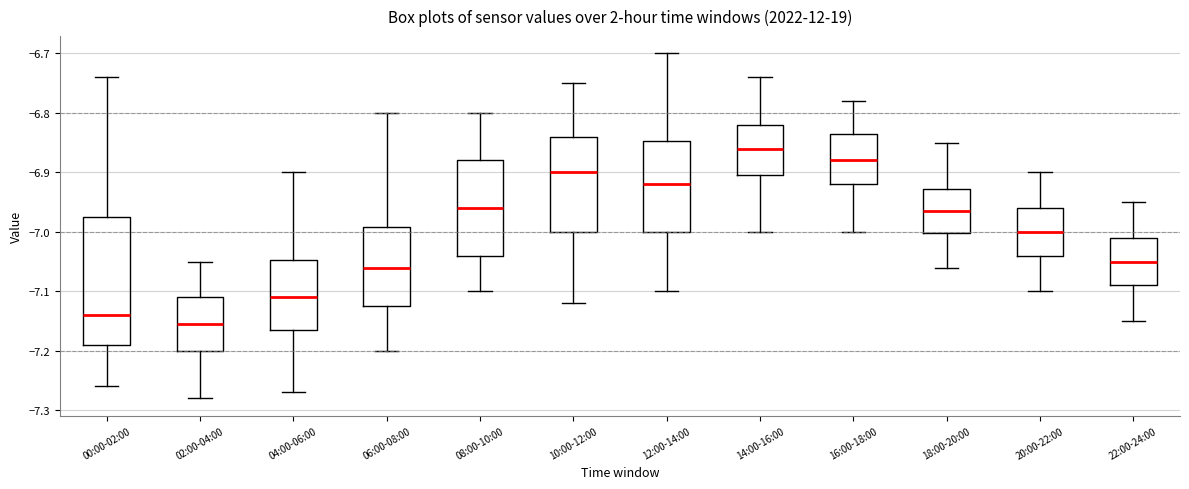

Comparing the boxes themselves (not the whiskers), which one is the tallest?

00:00-02:00